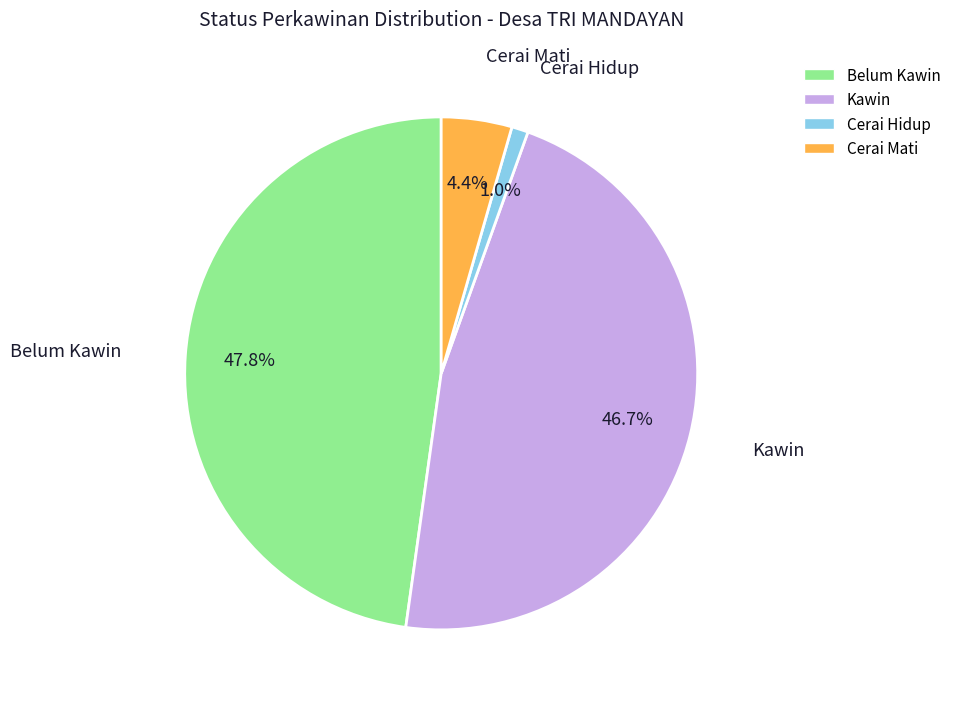

Does any single category account for the majority?

No